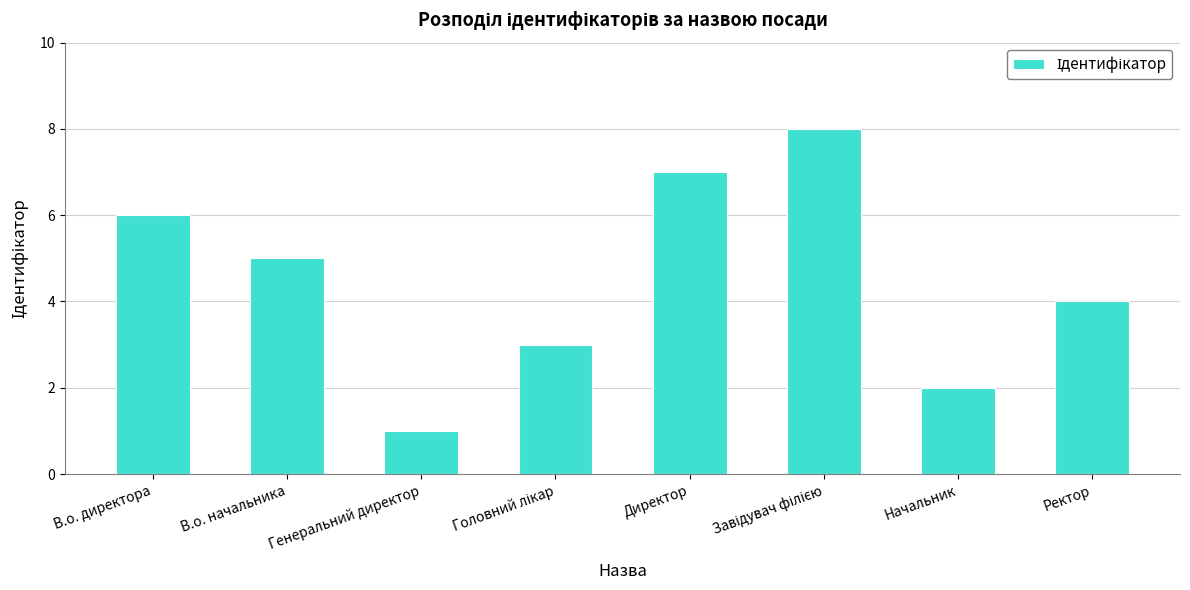

How many data points are less than 5?

4